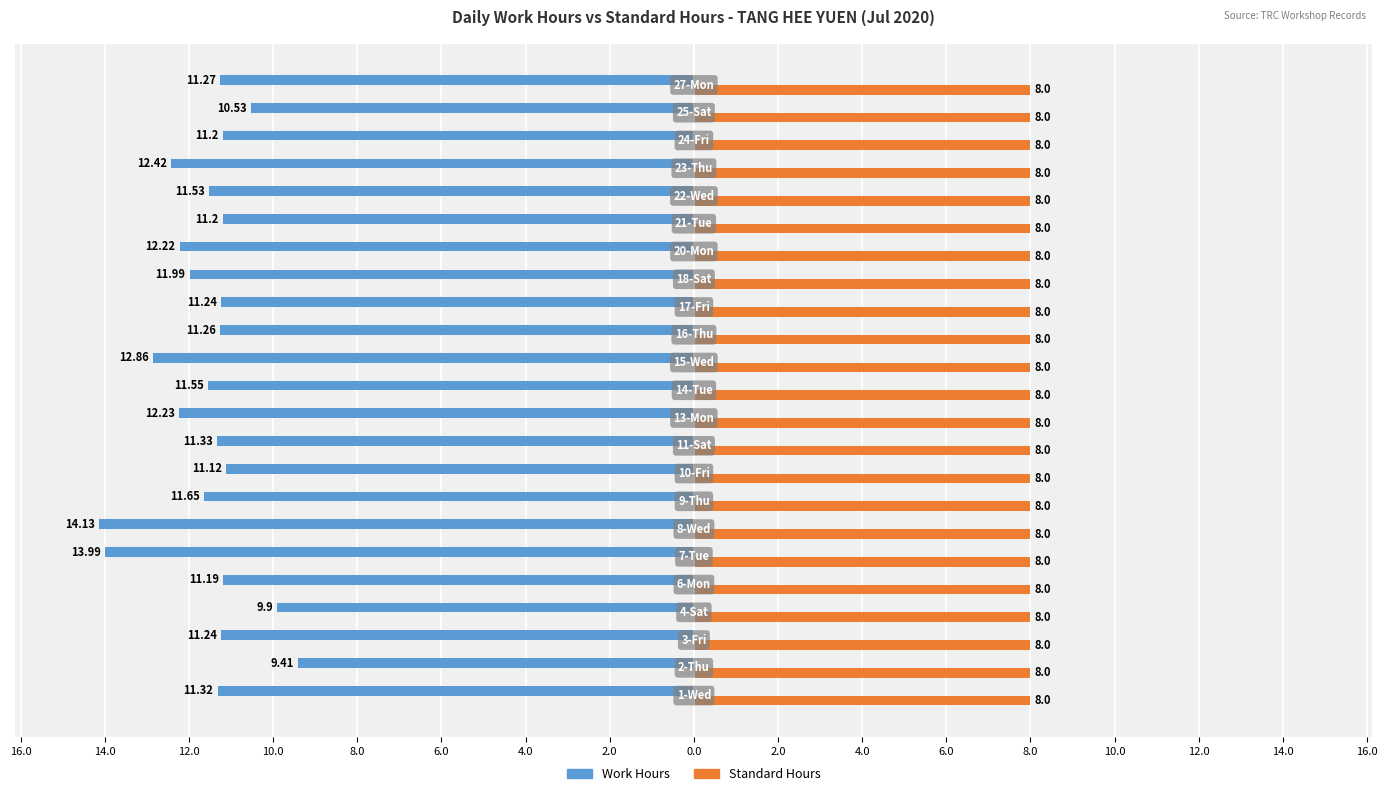

What are all the series names shown in the legend?

Work Hours, Standard Hours